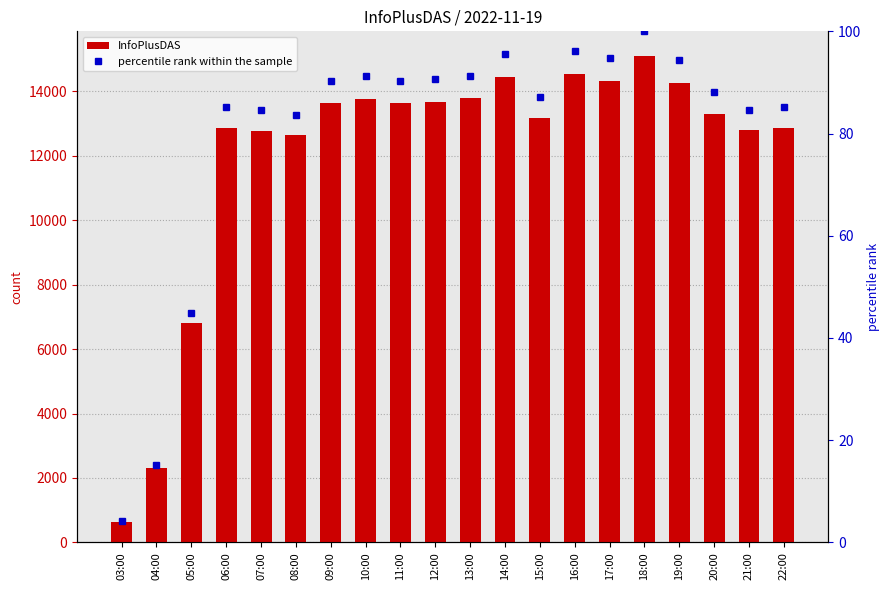

At which category is the sum across all series the highest?

18:00